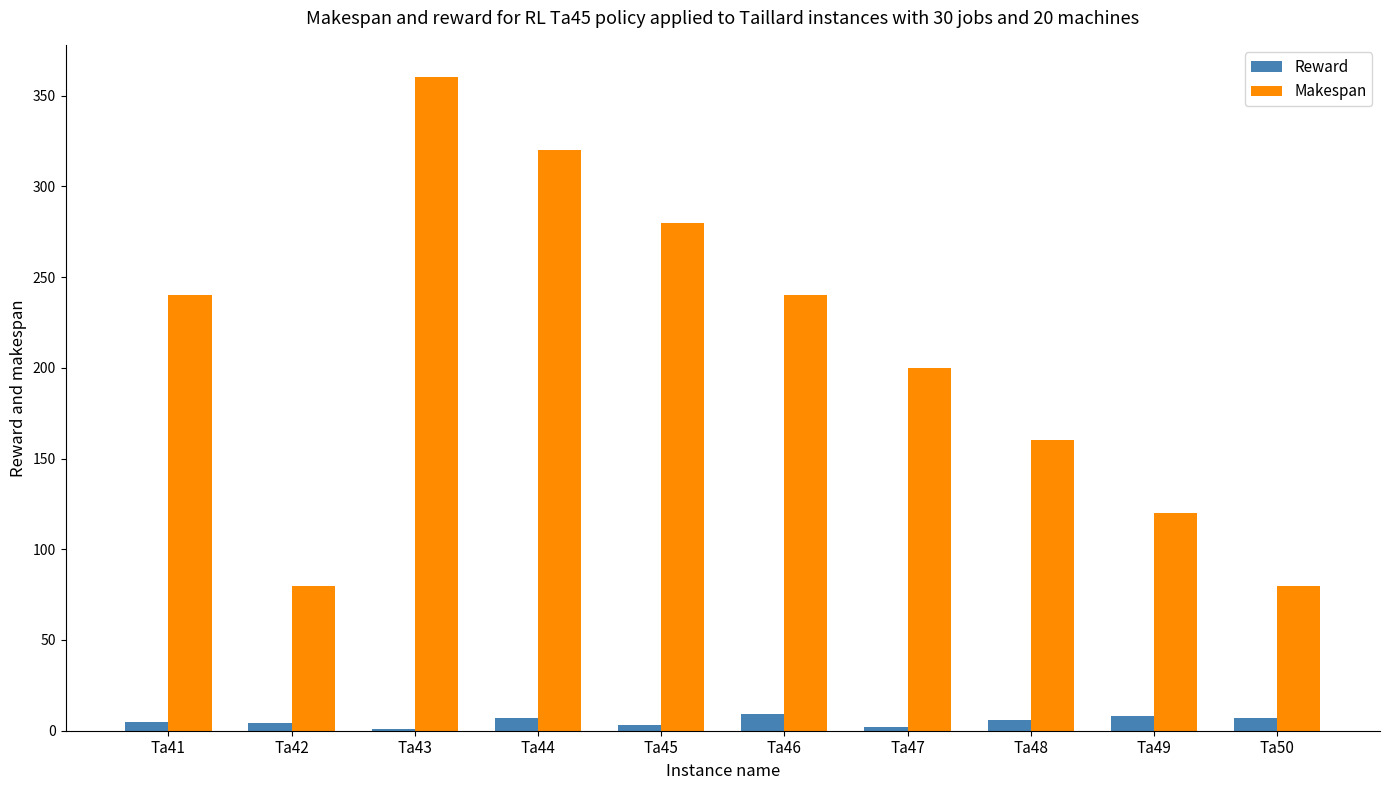

True or false: Reward has a value of 5 at Ta41.

True